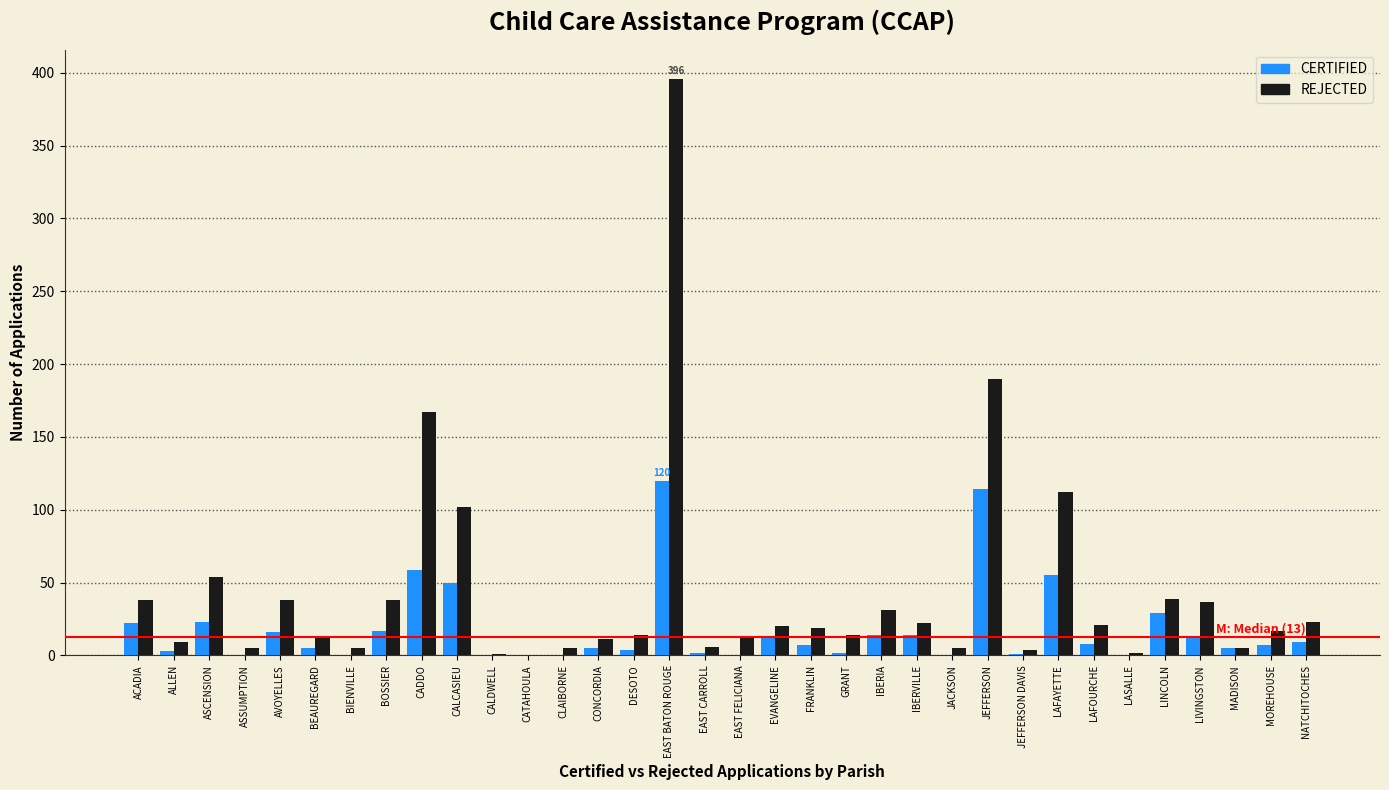

What is the total value across all series at CALCASIEU?

152